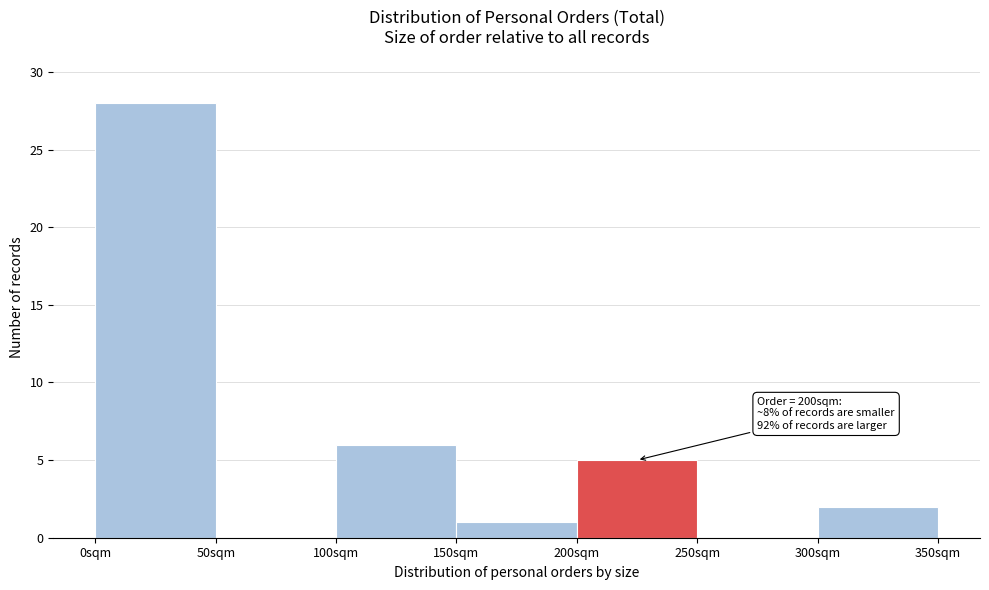

Which range on the x-axis has the tallest bar?

0 to 50